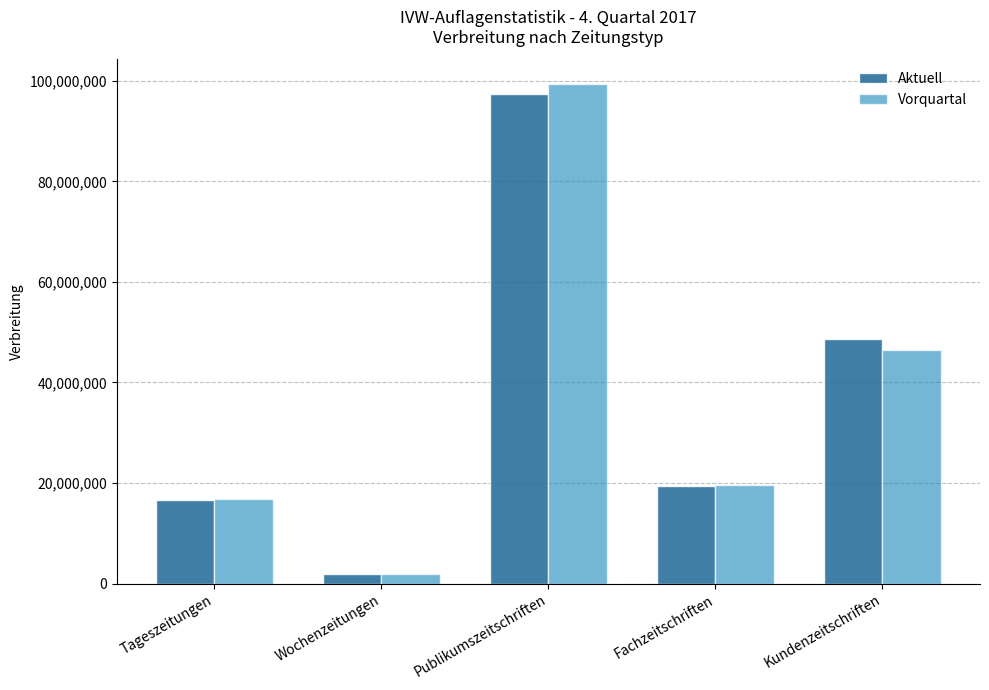

What is the spread (max minus min) of values at Tageszeitungen?

91522